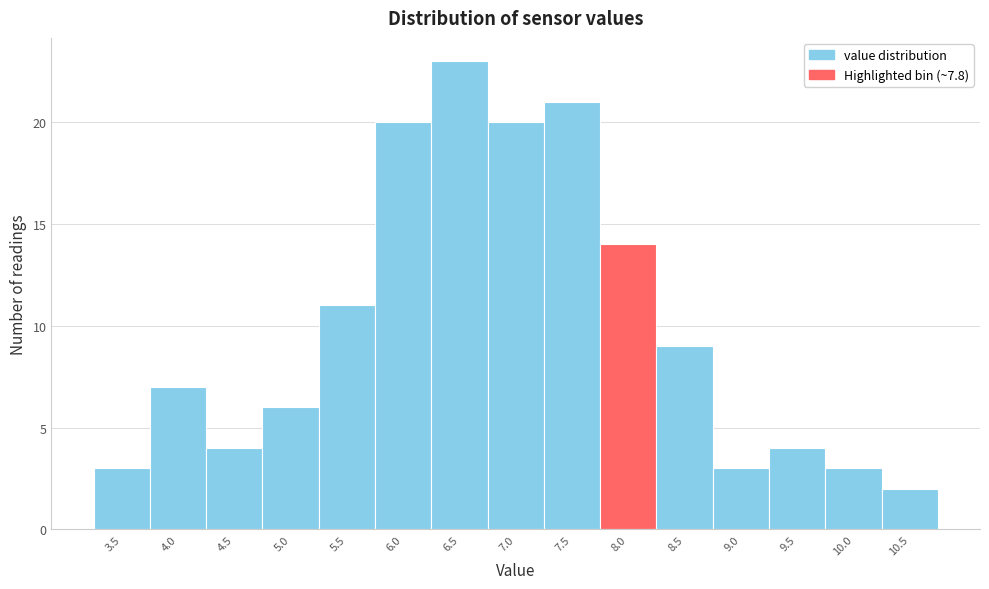

Reading left to right, transcribe this chart: for each bar, give the range it covers on the x-axis and its height. The values are not printed on the chart, so give them approximately, as read against the axis.

3.25 to 3.75: 3
3.75 to 4.25: 7
4.25 to 4.75: 4
4.75 to 5.25: 6
5.25 to 5.75: 11
5.75 to 6.25: 20
6.25 to 6.75: 23
6.75 to 7.25: 20
7.25 to 7.75: 21
7.75 to 8.25: 14
8.25 to 8.75: 9
8.75 to 9.25: 3
9.25 to 9.75: 4
9.75 to 10.25: 3
10.25 to 10.75: 2